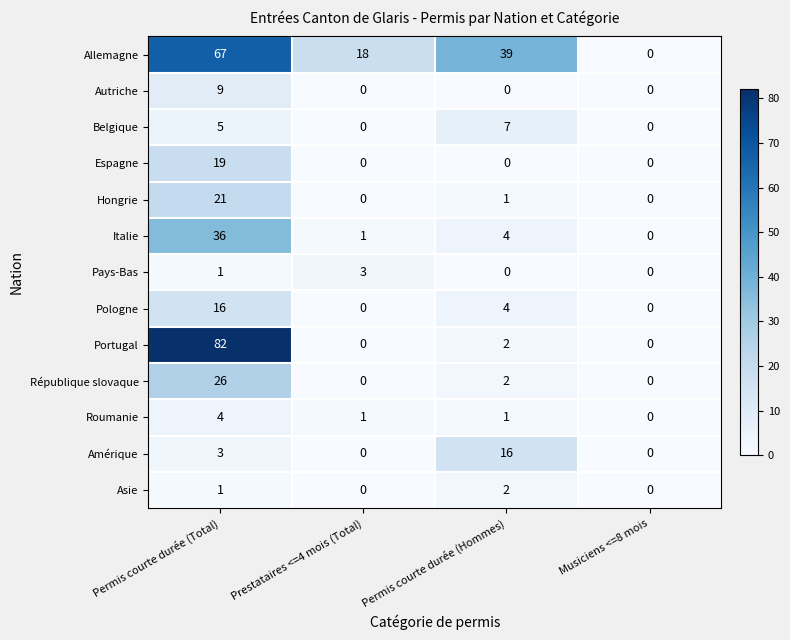

What is the maximum value for Autriche?

9